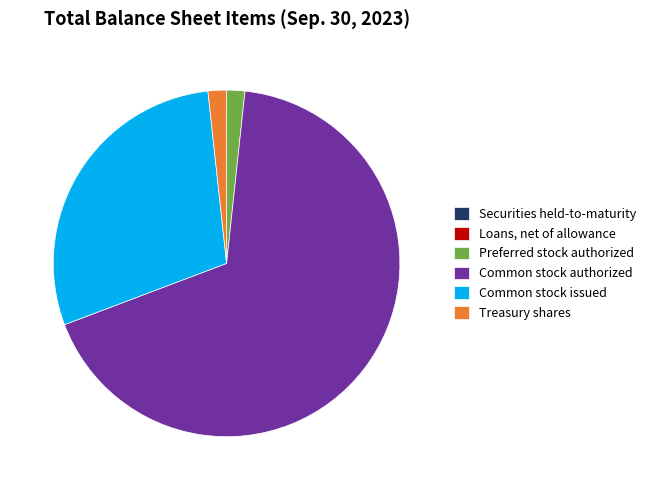

The Preferred stock authorized slice represents 2% of the pie. True or false?

True